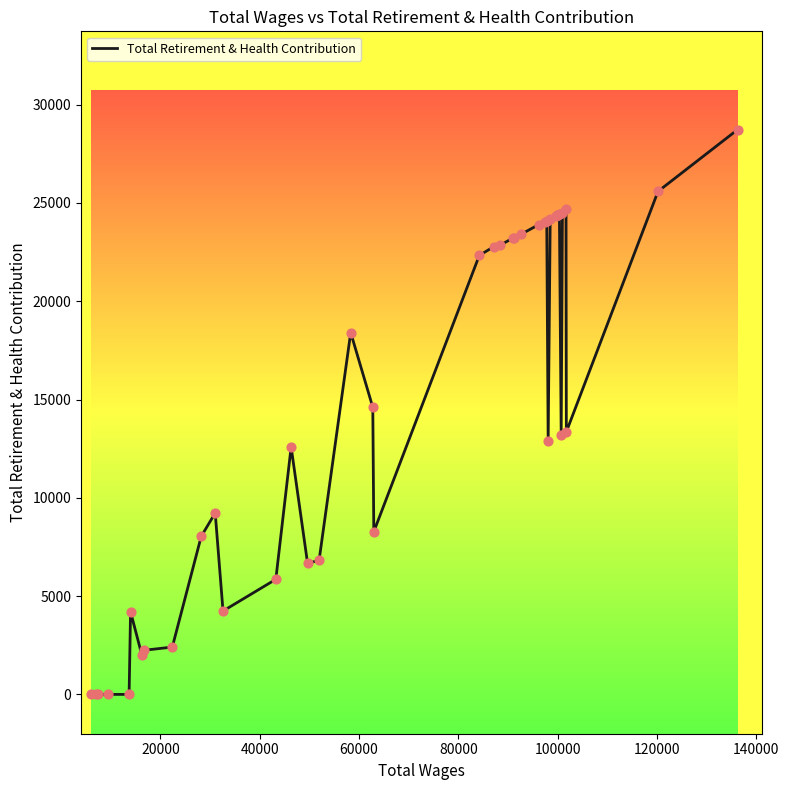

What is the greatest value displayed?

28732